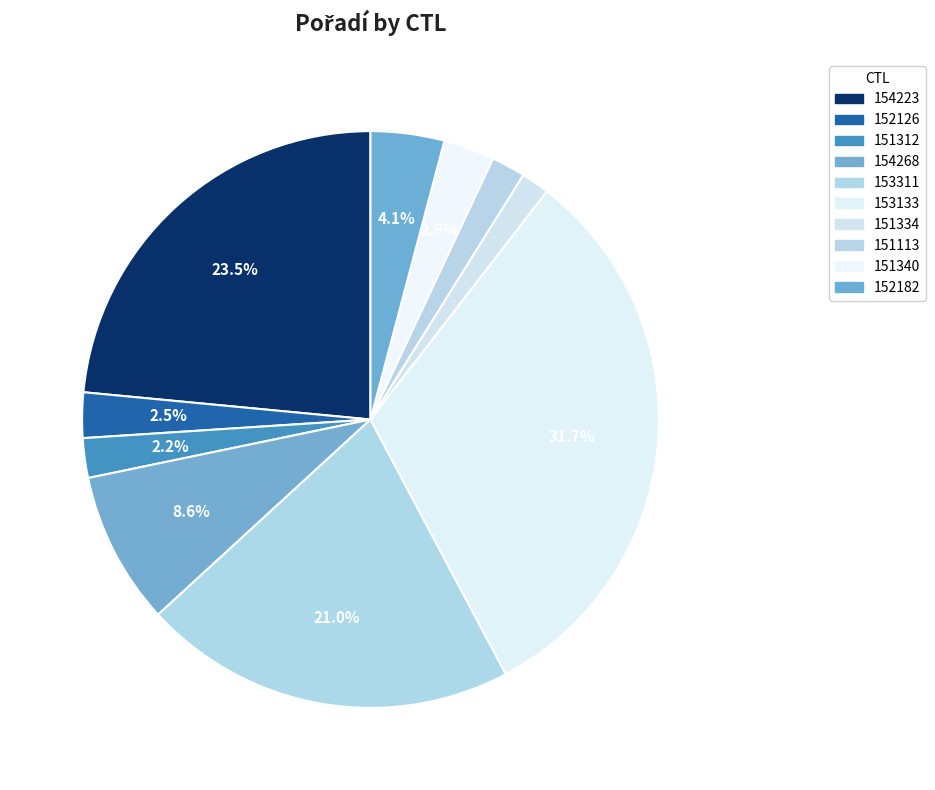

The 151113 slice represents 1% of the pie. True or false?

False